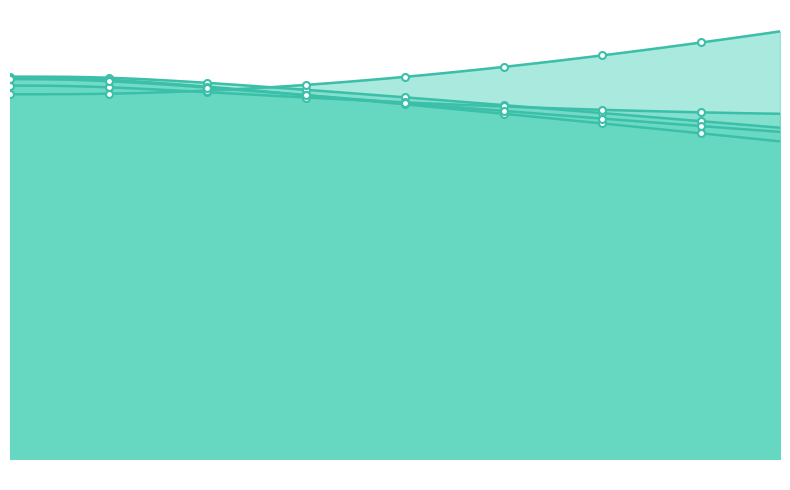

What is the smallest value displayed?

63.0